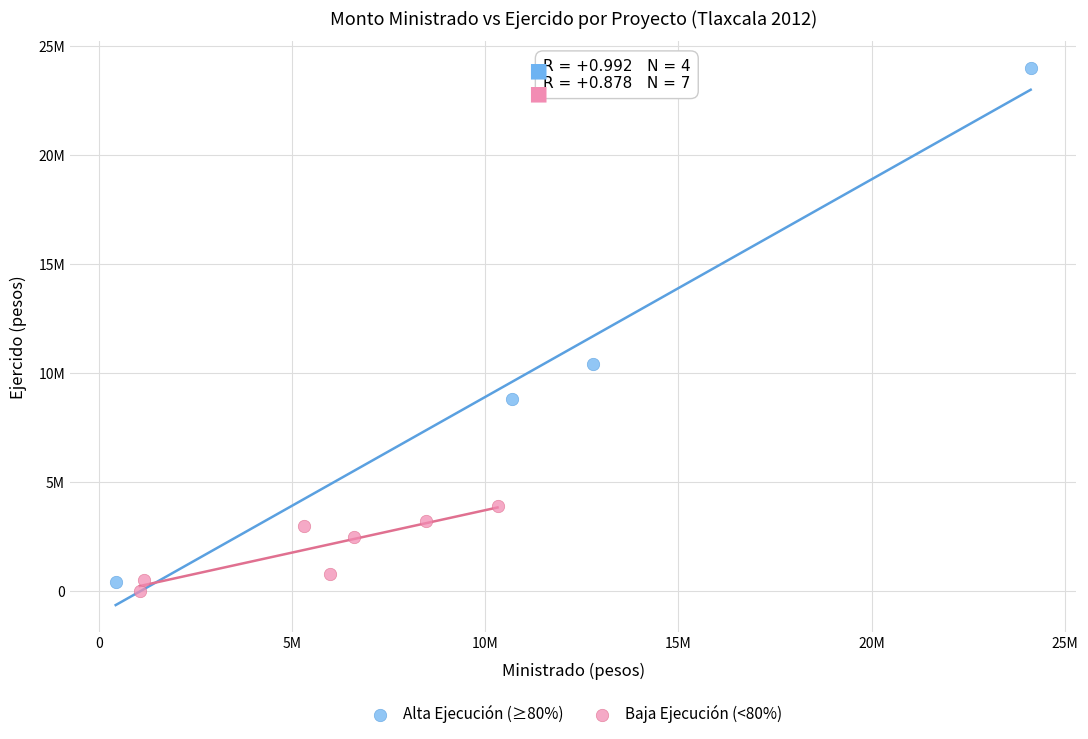

Which series has the largest Y range (max minus min)?

Alta Ejecución (≥80%)